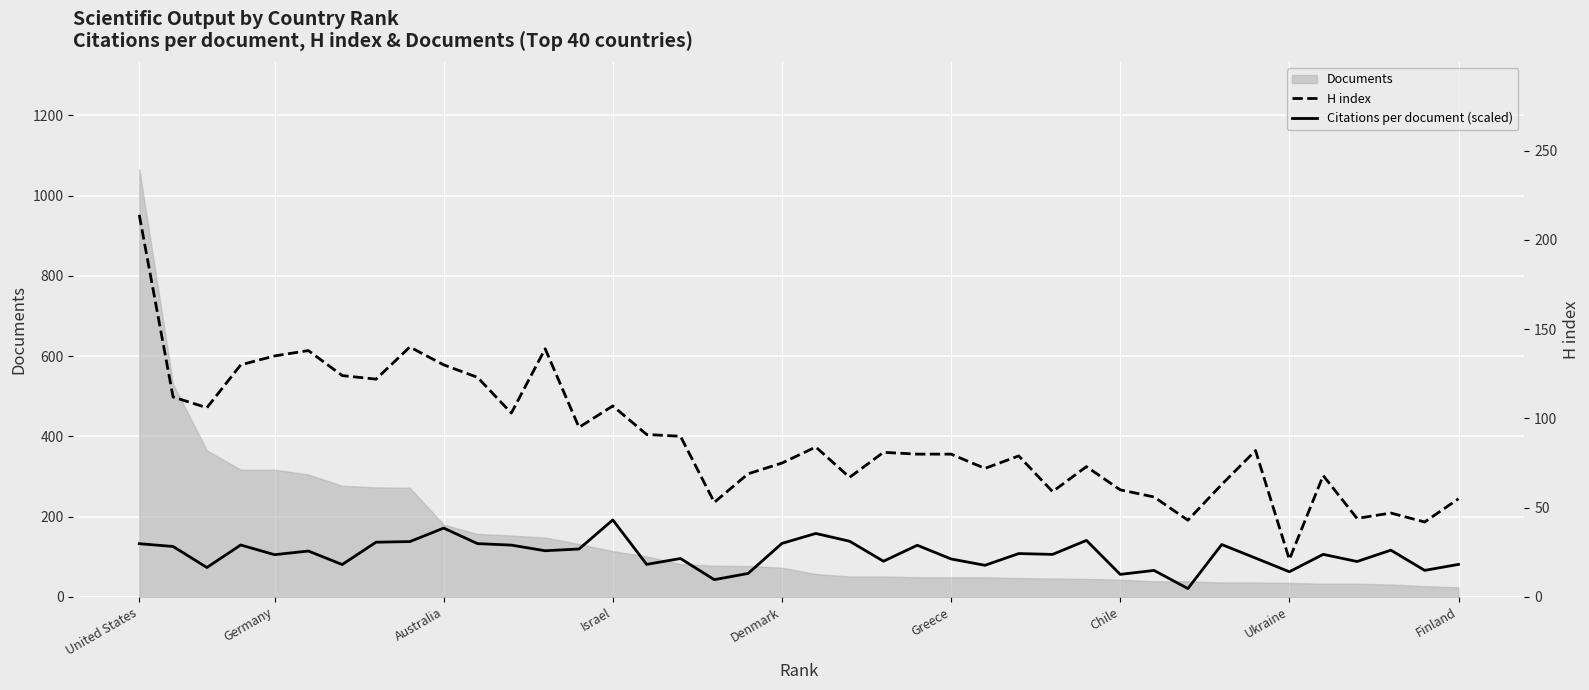

Count the number of categories in the chart.

40